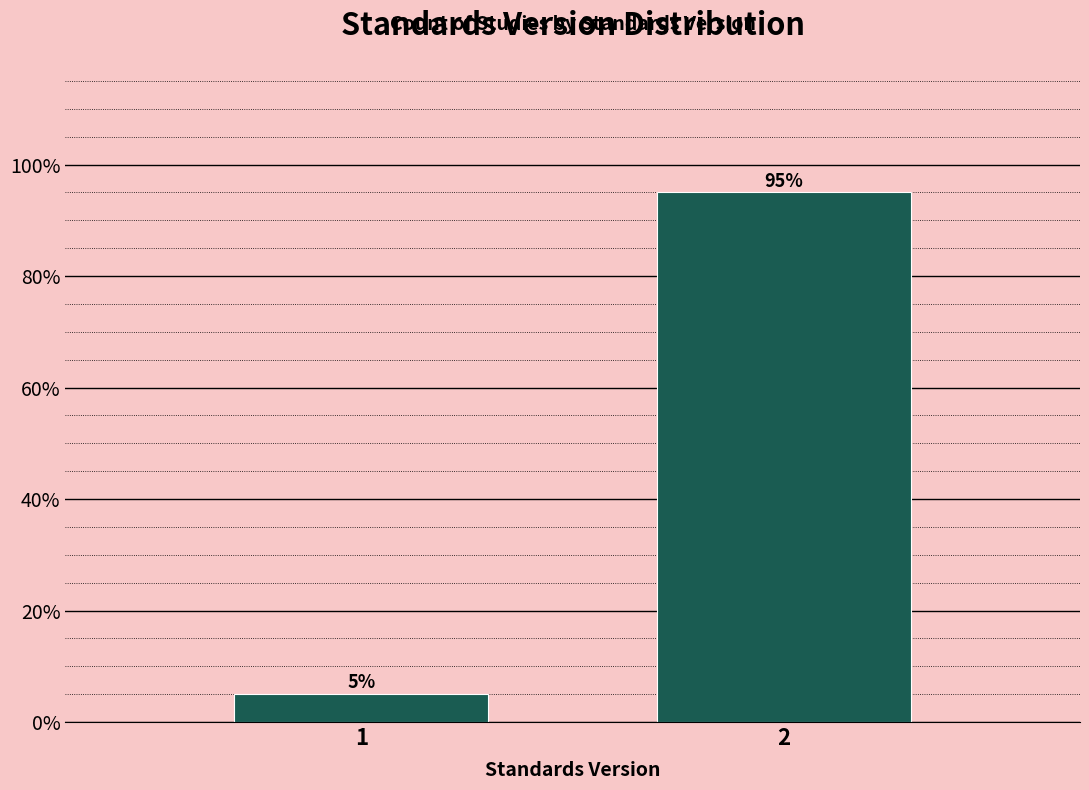

Reading right to left, what are all the values shown in this chart?

2=95	1=5